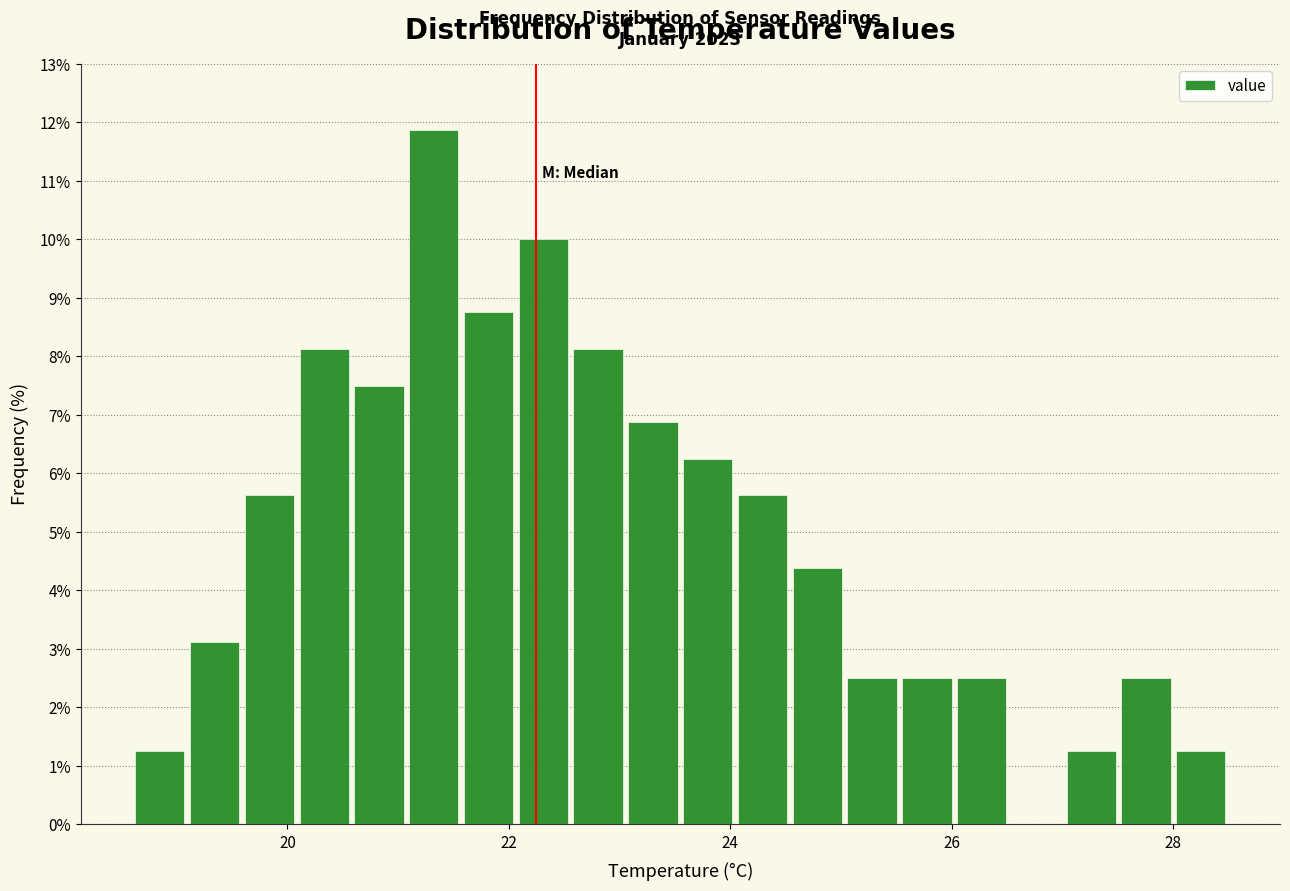

Around what value on the x-axis is the tallest bar? Give the approximate position of its centre, as read against the axis.

21.4